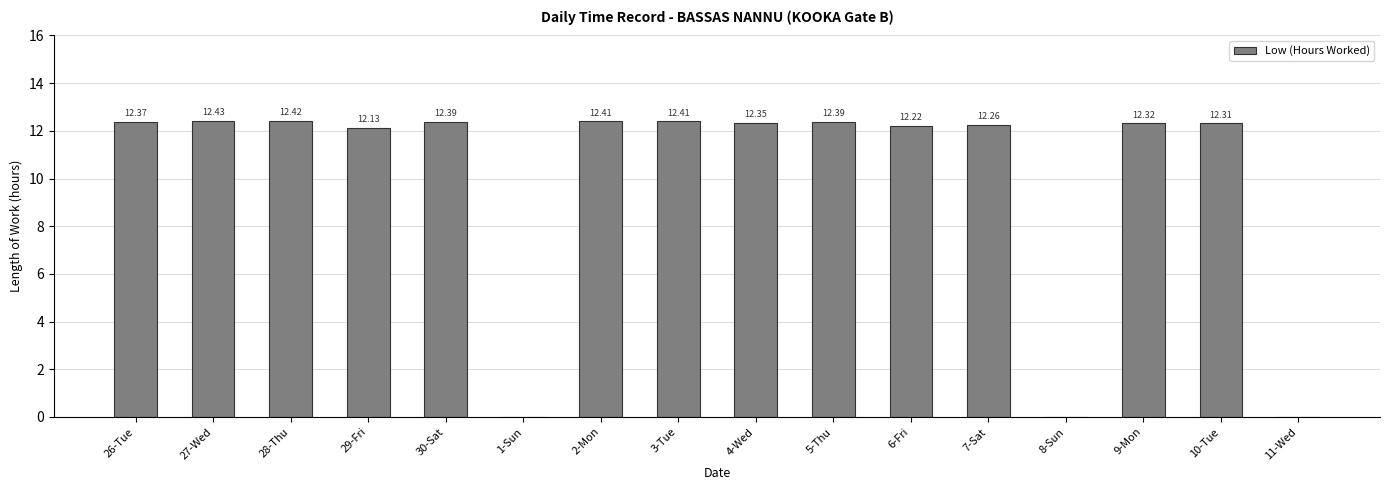

What is the change in value from 28-Thu to 6-Fri?

-0.2